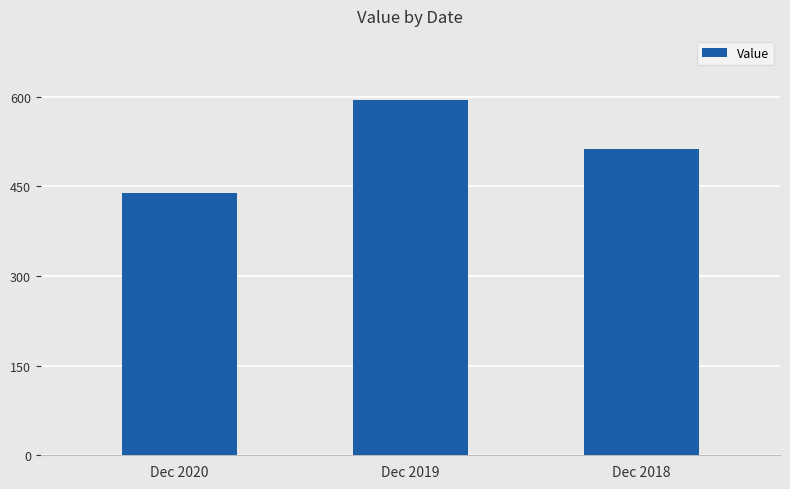

Does the chart contain any negative values?

No